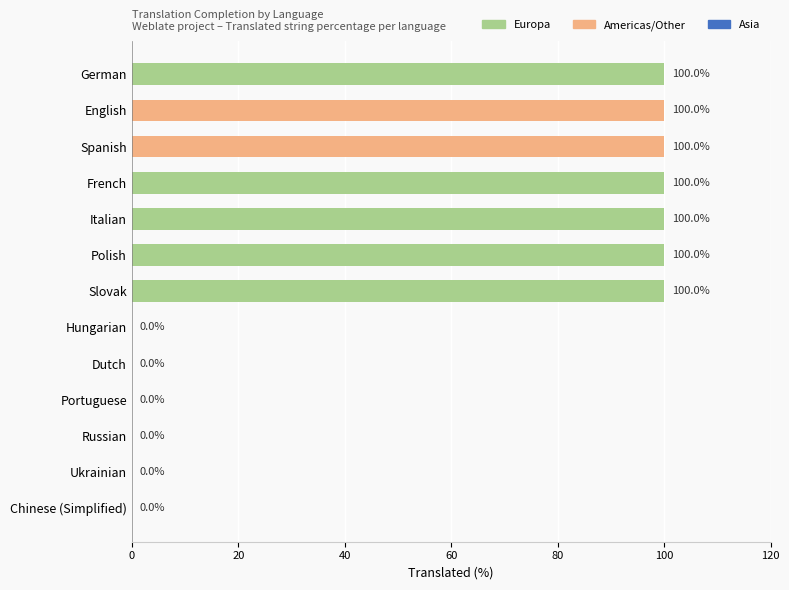

True or false: the data shows 170 at Spanish.

False